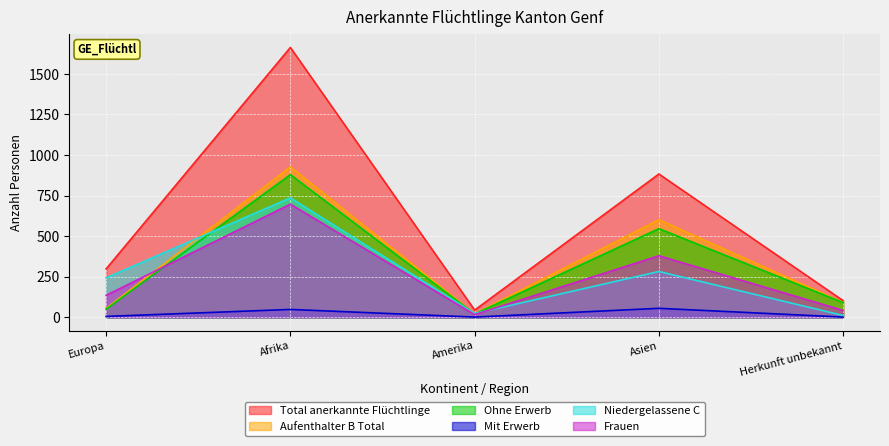

How many interior local peaks does the Mit Erwerb series have?

2